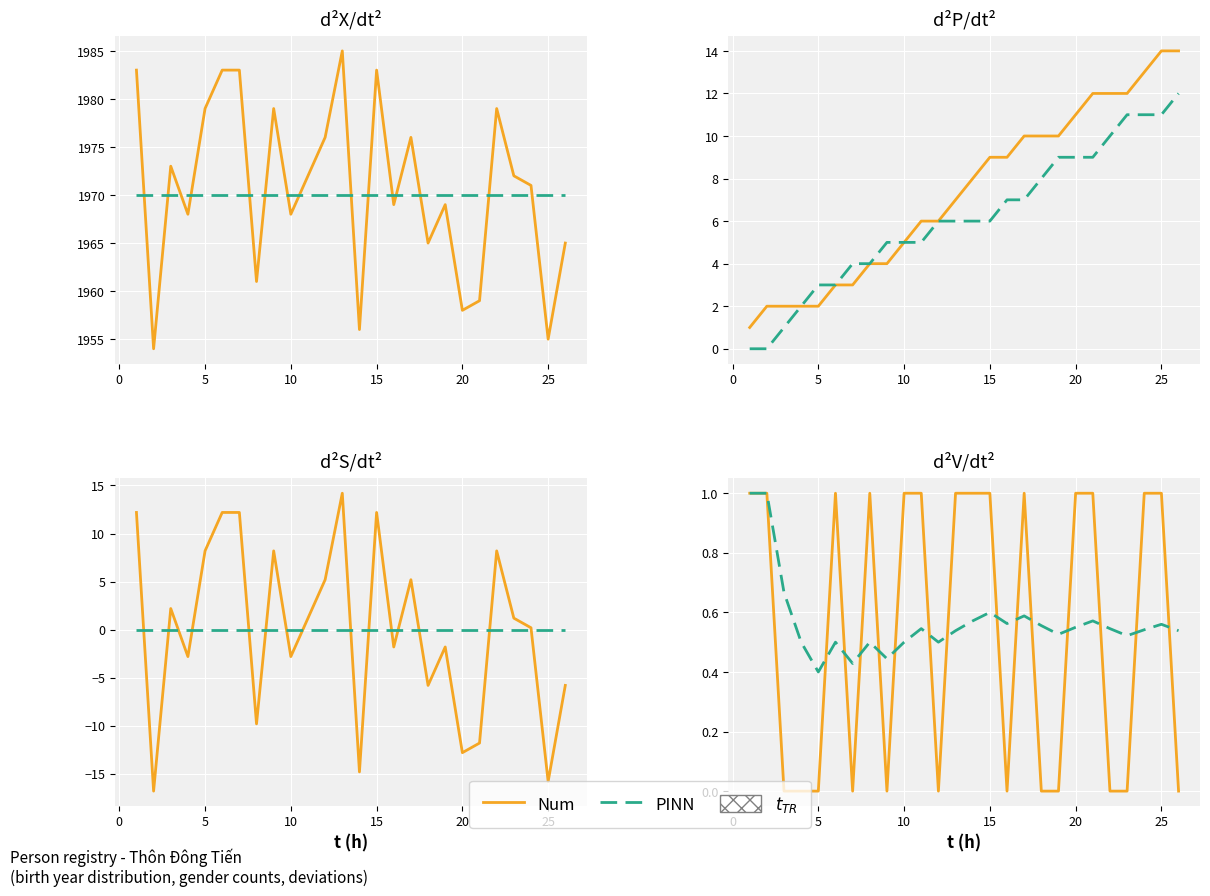

What is the difference between the maximum and minimum values in the PINN series?

0.6